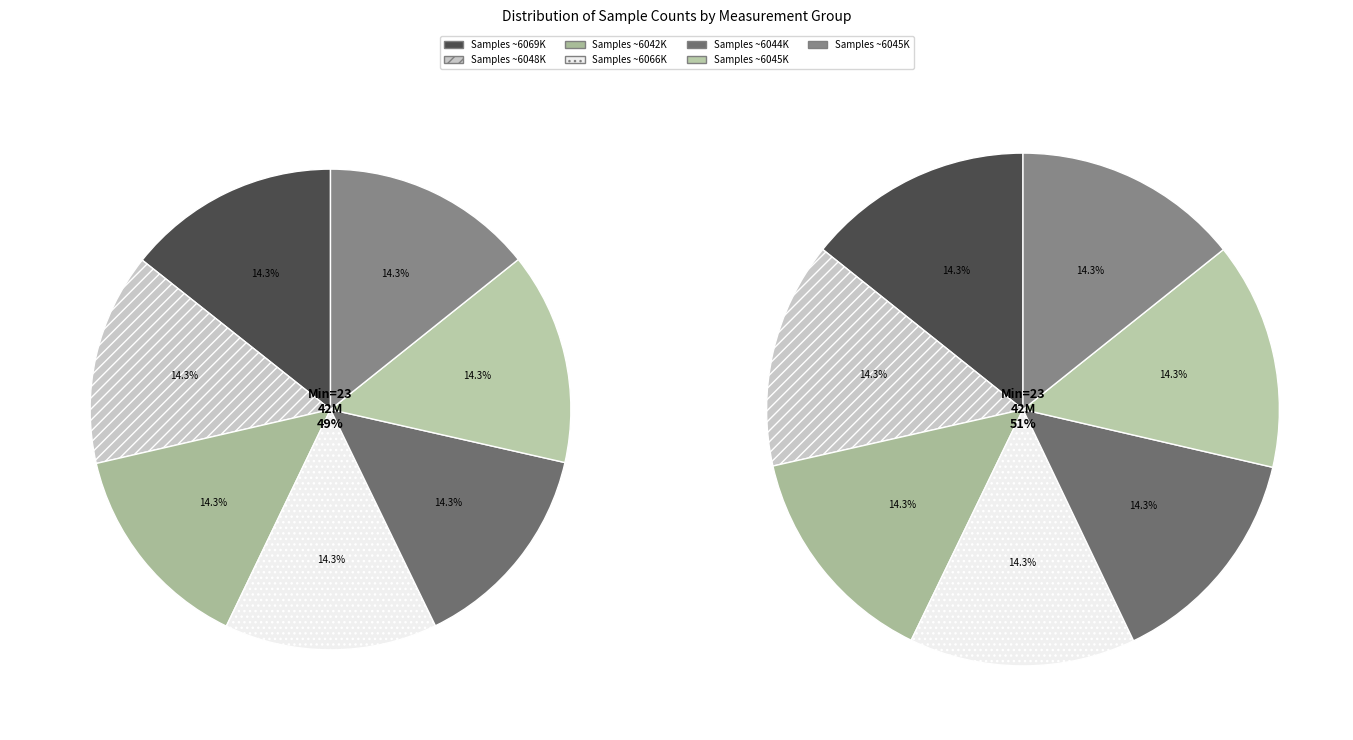

Count the number of slices in the pie.

7